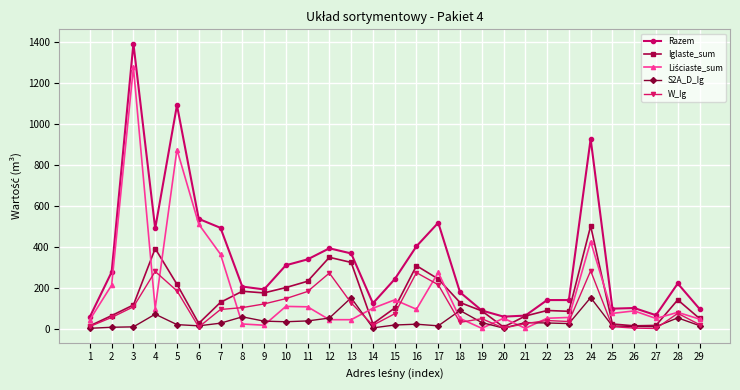

What is the average value of the Razem series?

332